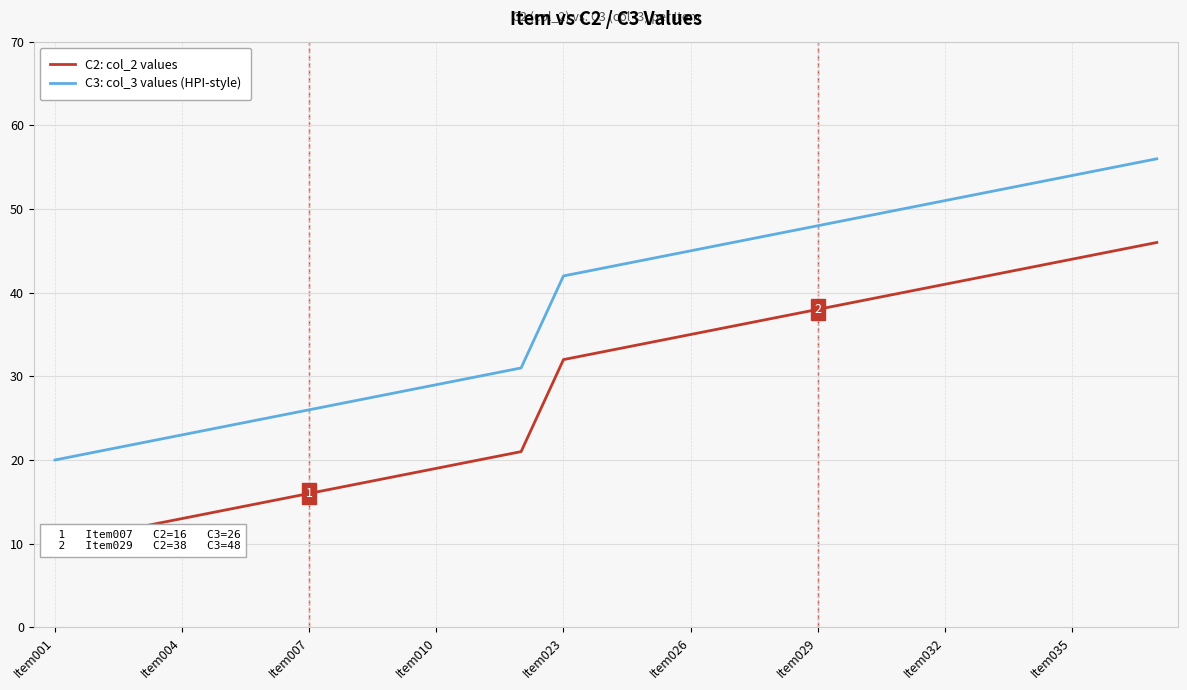

List the series in order of their overall mean, highest first.

C3: col_3 values (HPI-style), C2: col_2 values